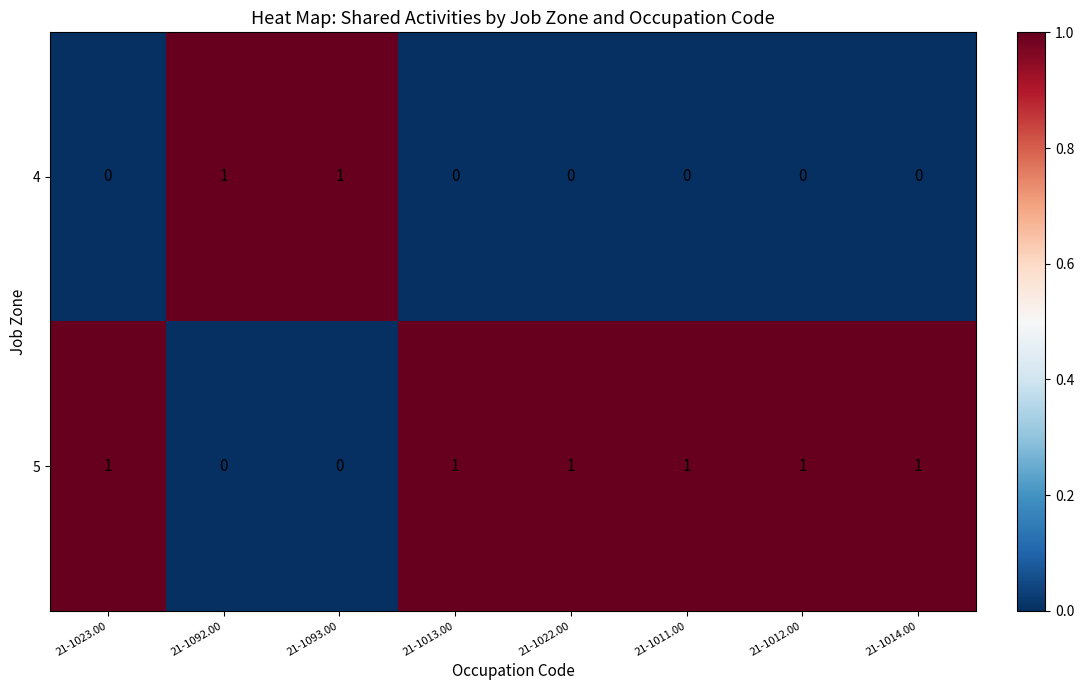

At 21-1011.00, list the series in order from largest to smallest.

5, 4